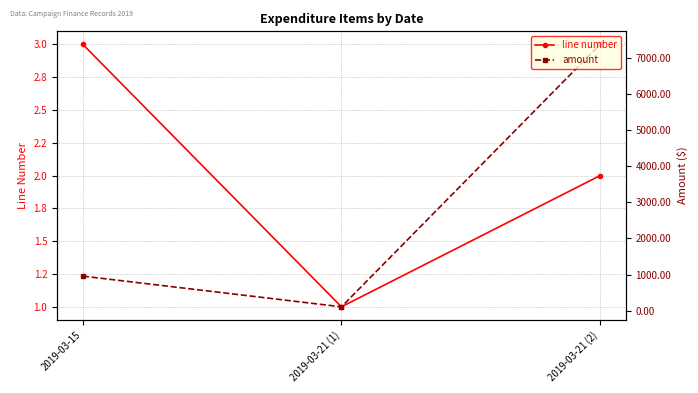

What is the difference between the line number values at 2019-03-21 (1) and 2019-03-15?

2.0